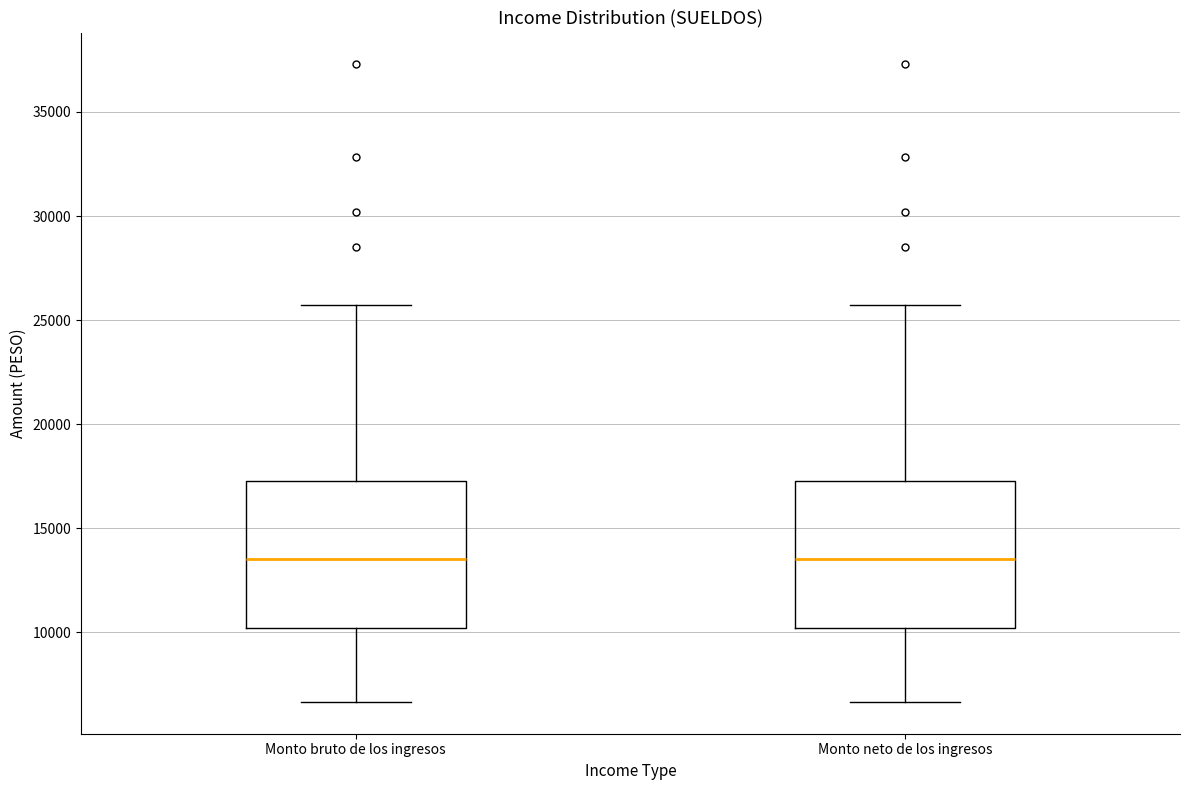

Where does the lower whisker of the box for Monto bruto de los ingresos end on the y-axis? The values are not printed on the chart, so give them approximately, as read against the axis.

6500